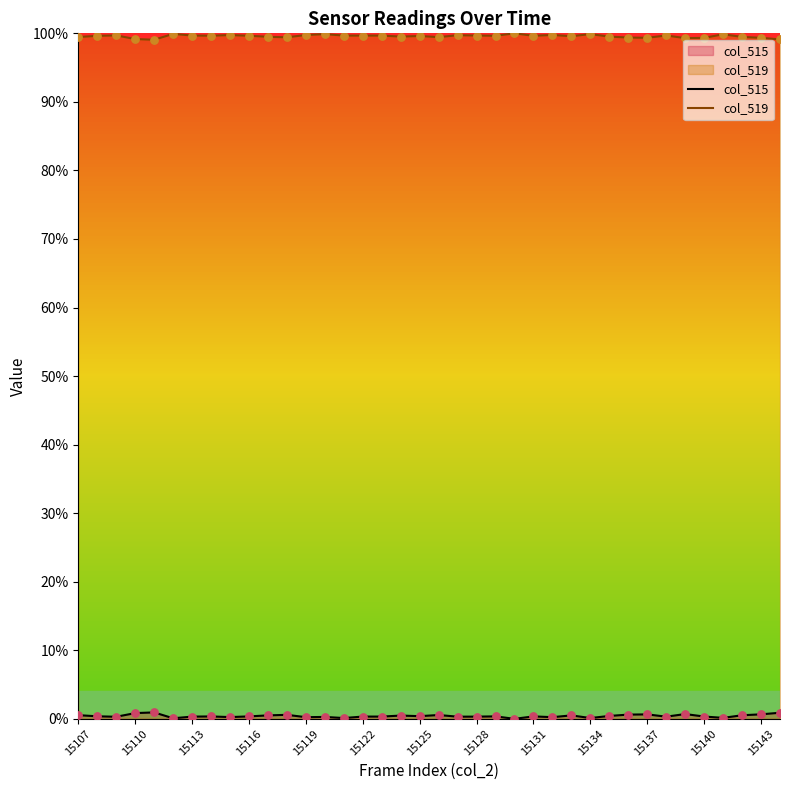

Which series contains the lowest Y value?

col_515